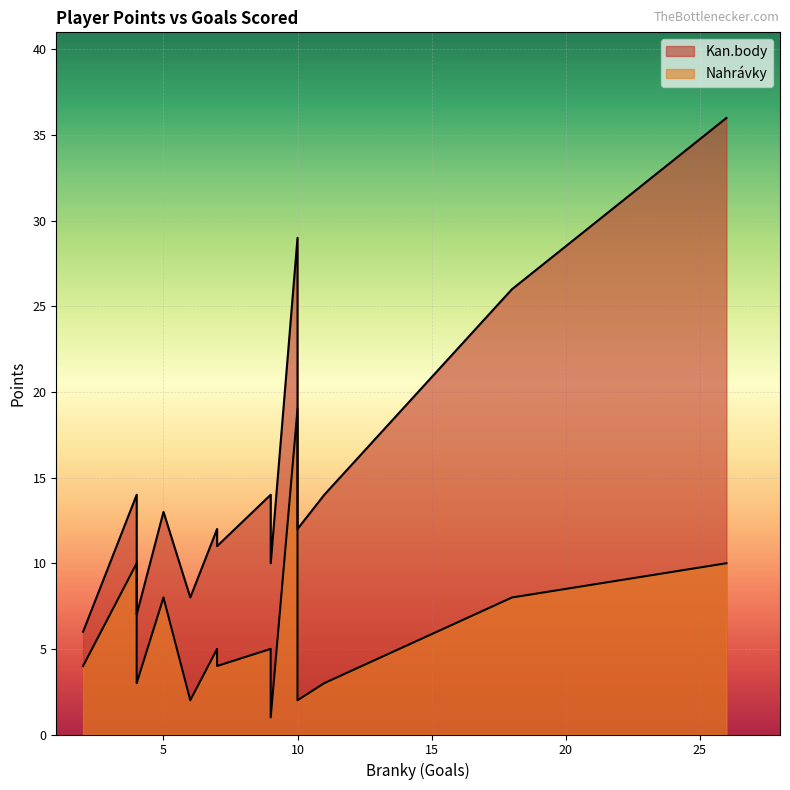

What is the label of the 5th point from the left?

10